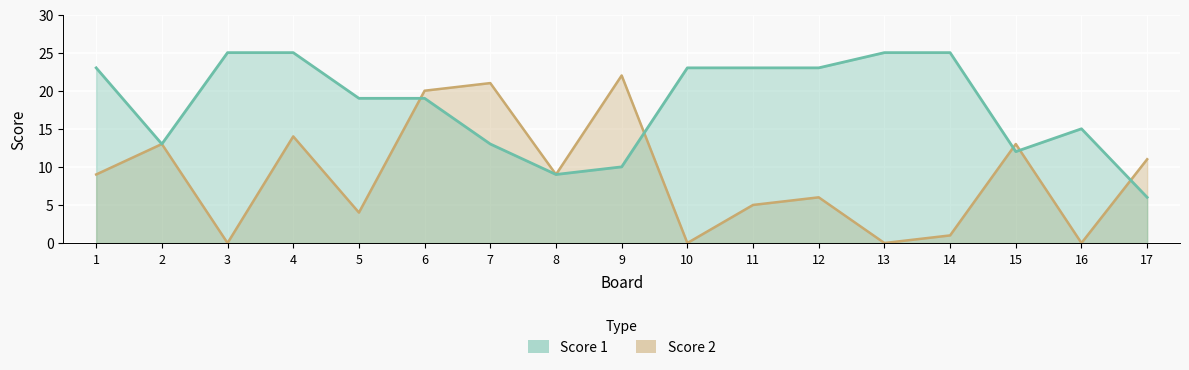

The Score 1 series shows 25 at 4. True or false?

True